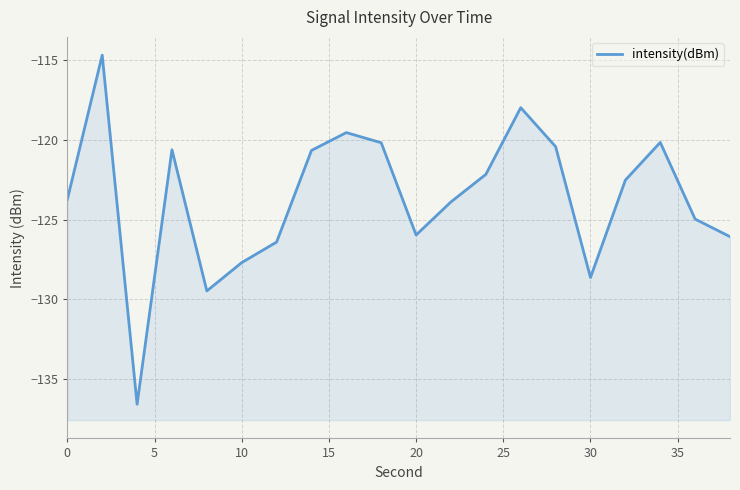

What is the minimum value shown in the chart?

-136.6